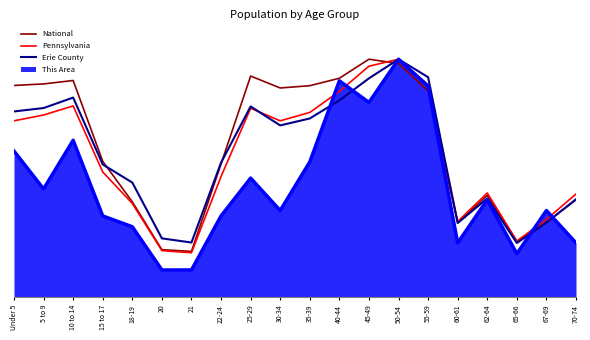

What is the highest value of the Pennsylvania series?

1.0